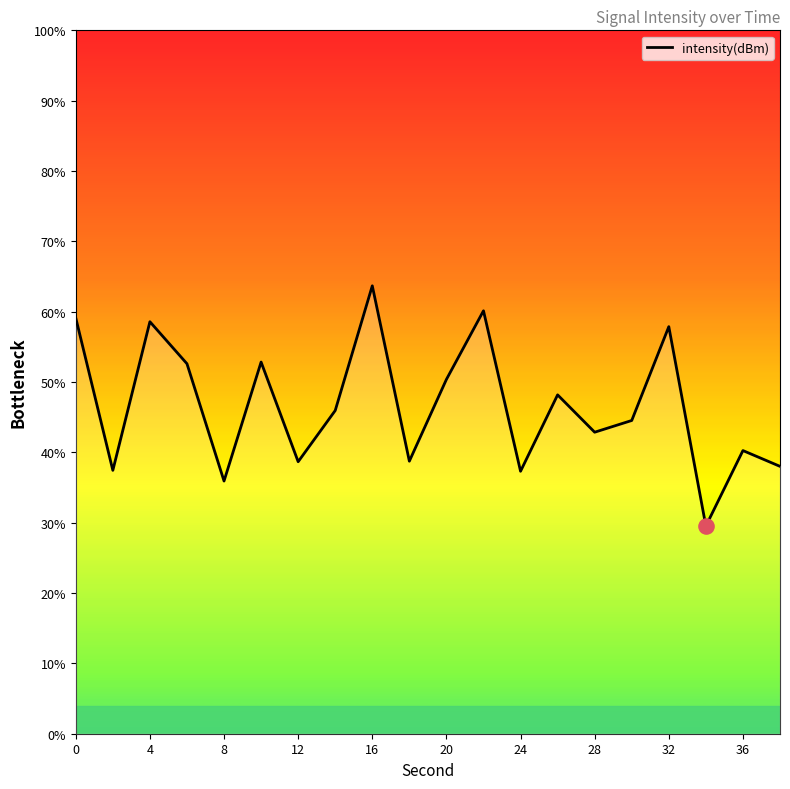

What is the difference between the maximum and minimum values?

34.2